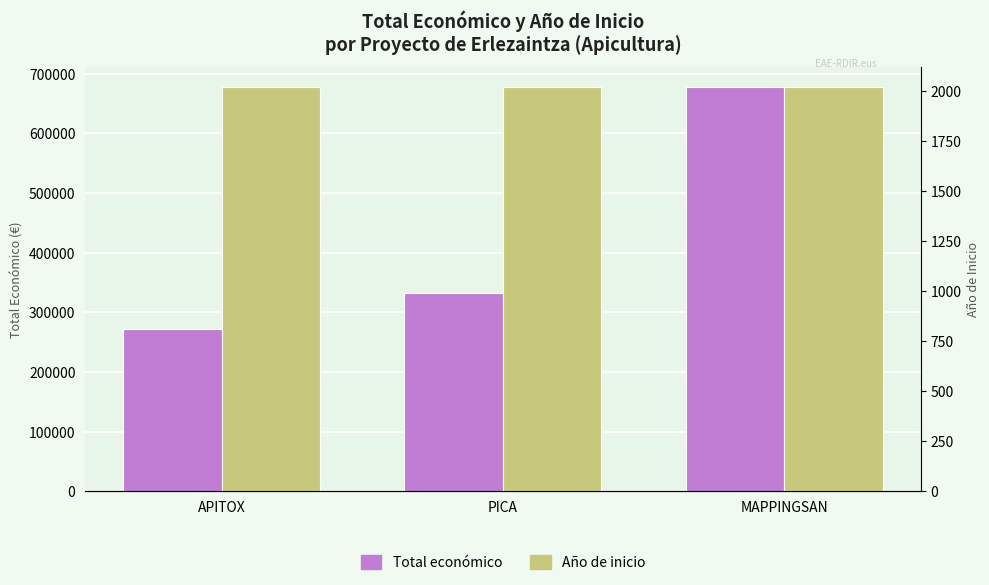

Reading left to right, what are all the values shown in this chart?

Total económico: 271552	333001	677425
Año de inicio: 2018	2018	2018